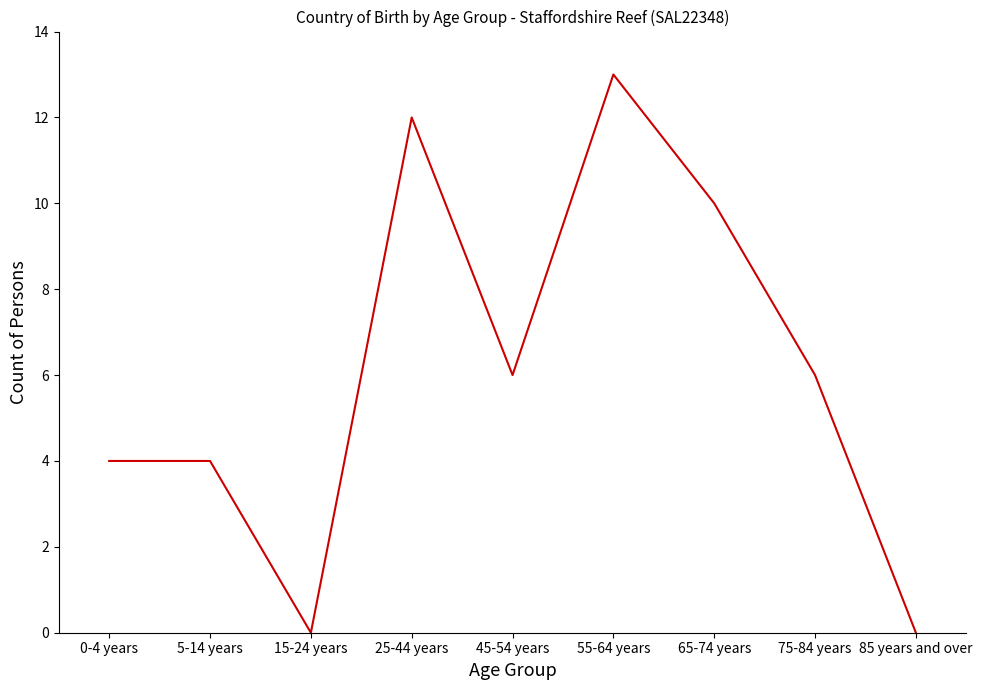

Read the value at 55-64 years, to the nearest 5.

15